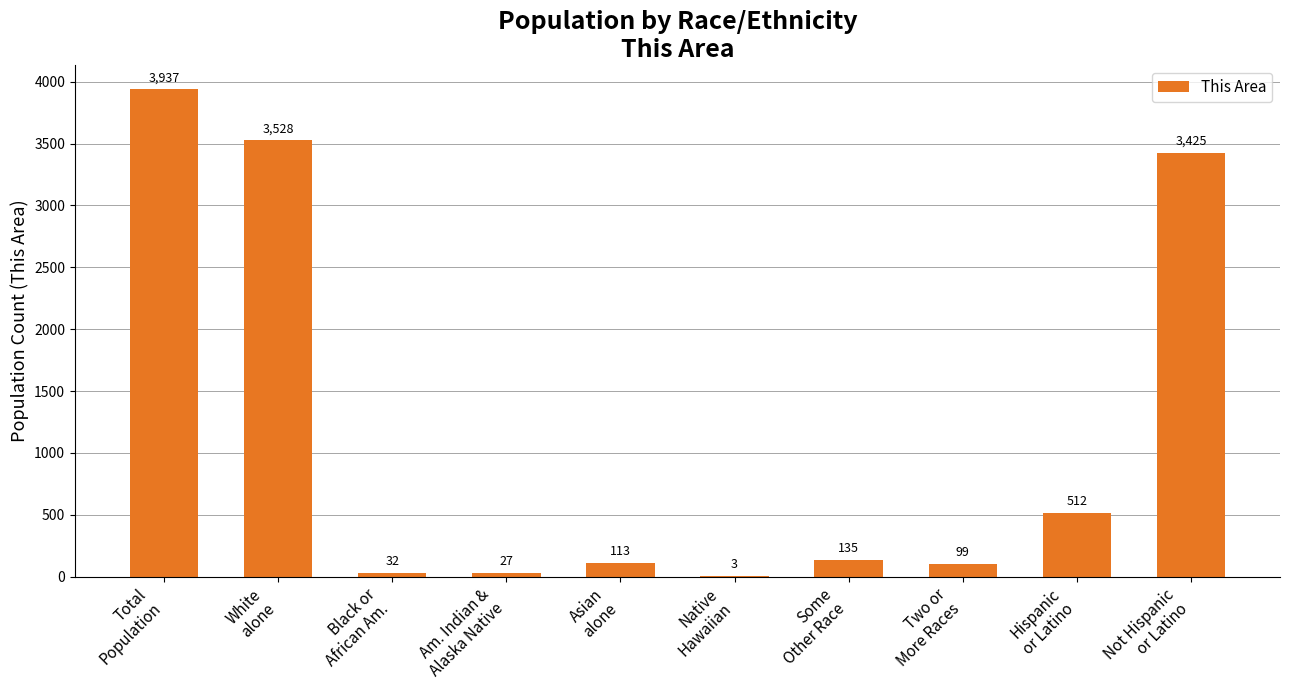

Read the value at Two or
More Races, to the nearest 100.

100